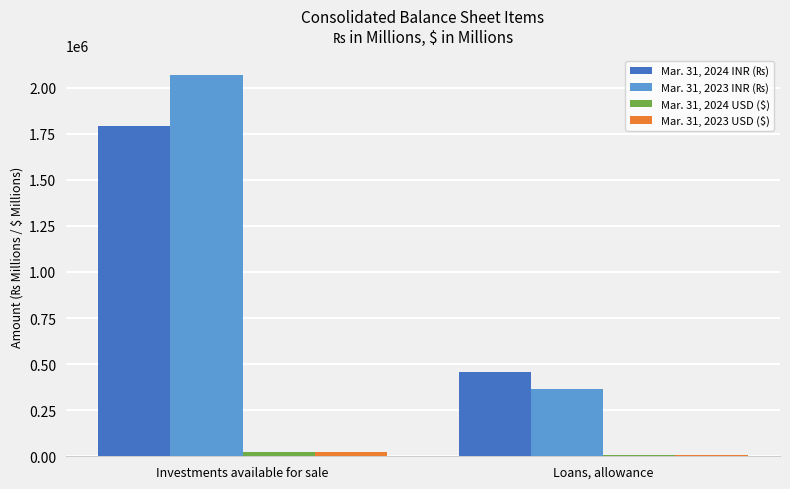

What is the maximum value shown in the chart?

2070953.6